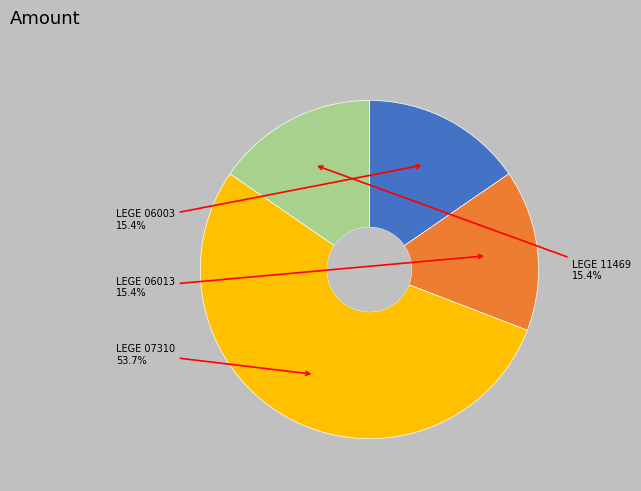

Is there any slice that represents more than half of the pie?

Yes